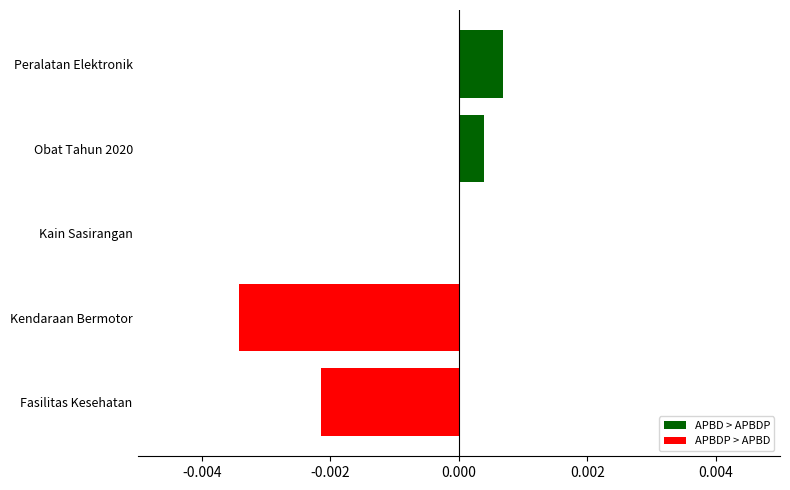

Is it true that the value at Fasilitas Kesehatan is -0.0?

True